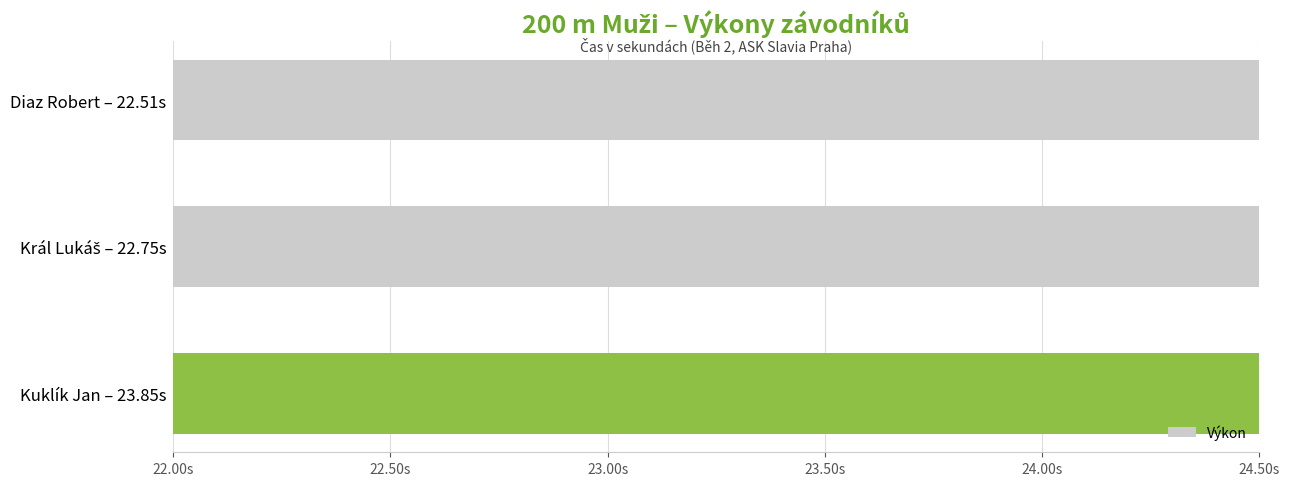

Reading right to left, what are all the values shown in this chart?

23.9	22.8	22.5